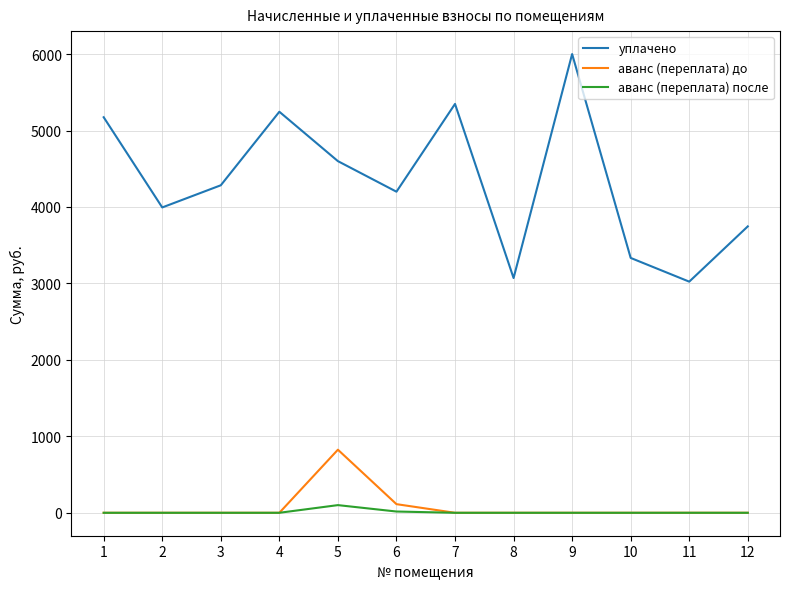

What value does the аванс (переплата) после series have at 6?

16.6